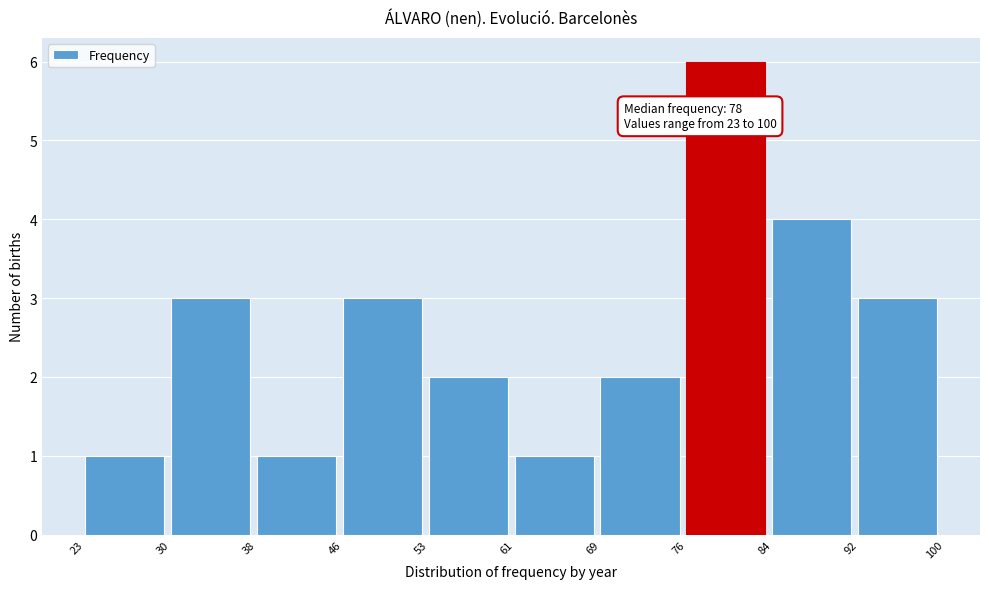

Reading left to right, what are all the values shown in this chart?

23=1	30=3	38=1	46=3	53=2	61=1	69=2	76=6	84=4	92=3